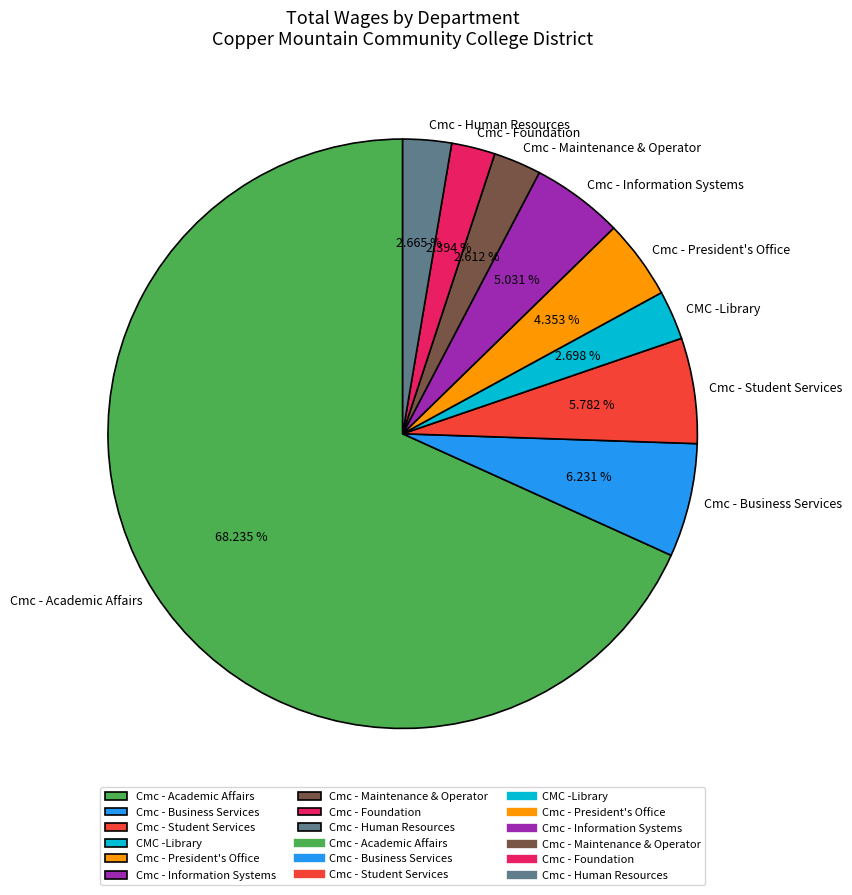

Between Cmc - Information Systems and Cmc - Business Services, which is larger?

Cmc - Business Services